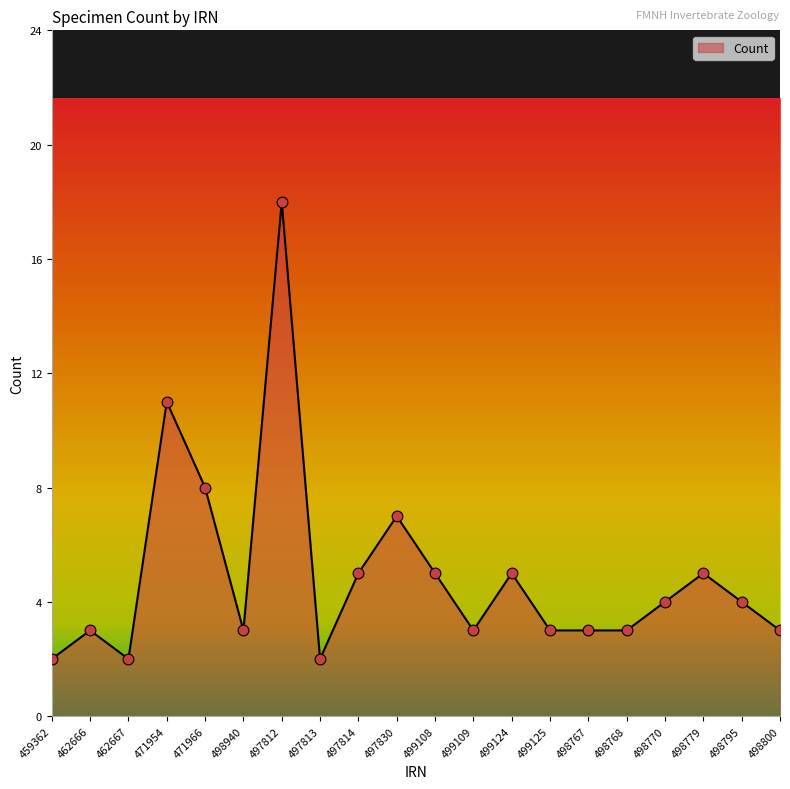

What is the change in value from 462667 to 471954?

+9